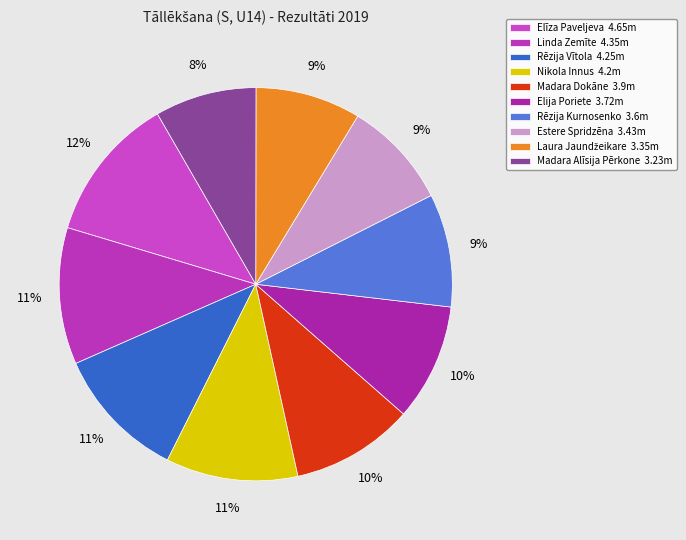

Count the number of slices in the pie.

10